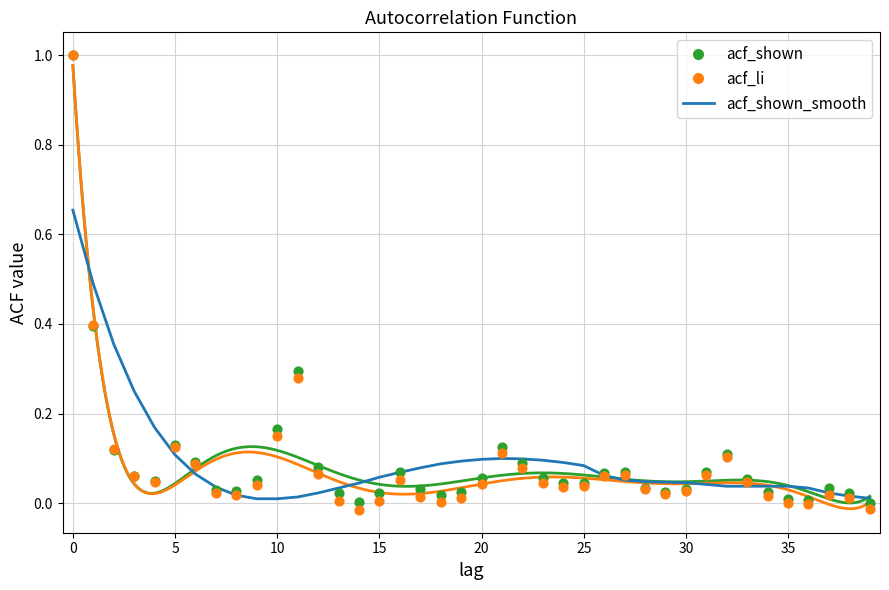

Which series contains the lowest Y value?

acf_li